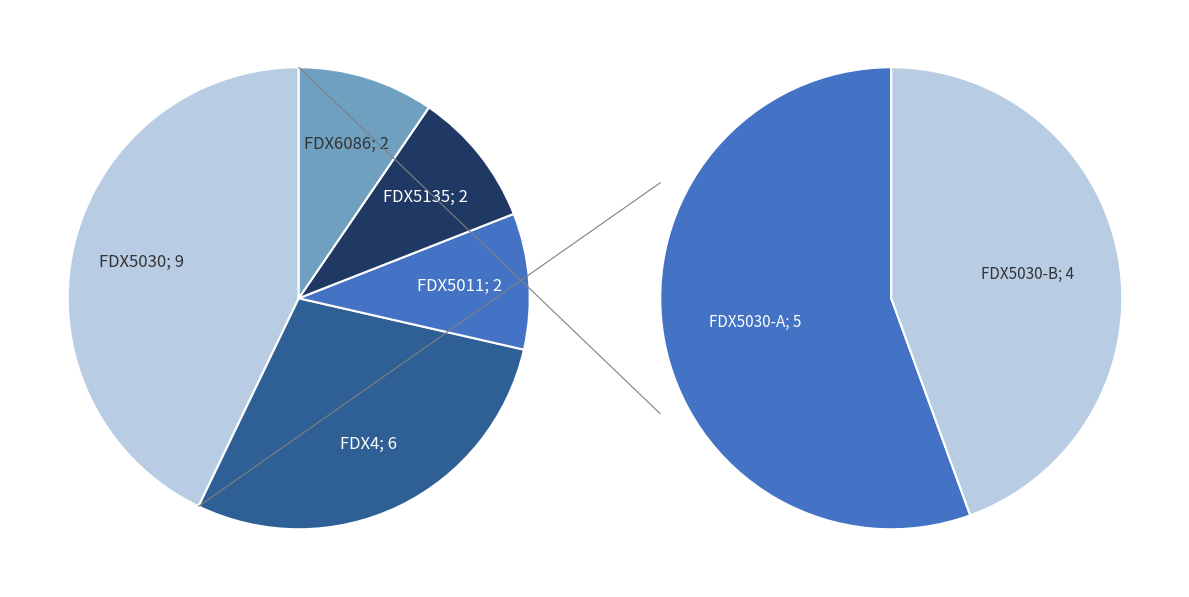

Which has a higher value, FDX5135 or FDX5011?

FDX5135